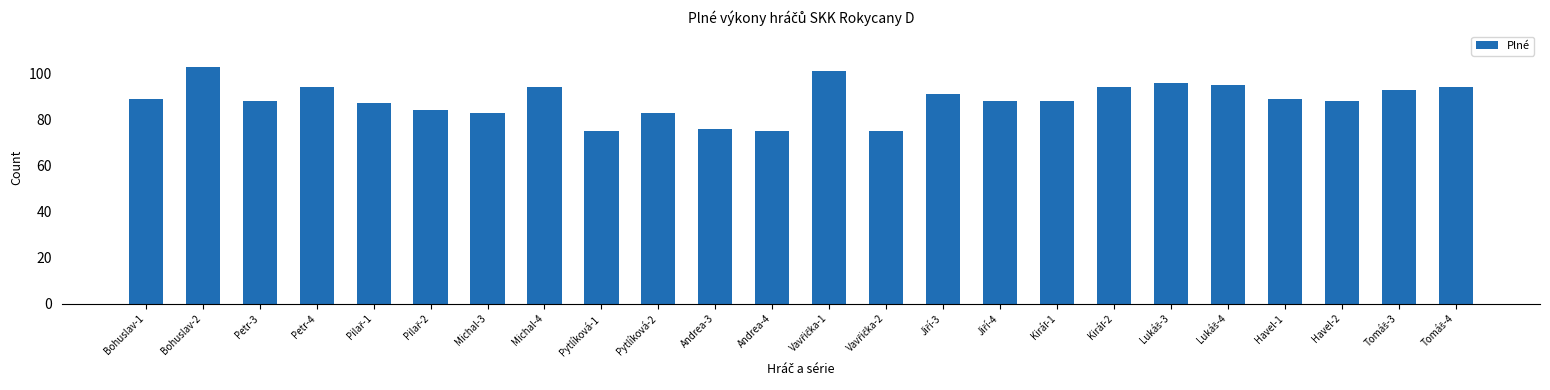

What is the greatest value displayed?

103